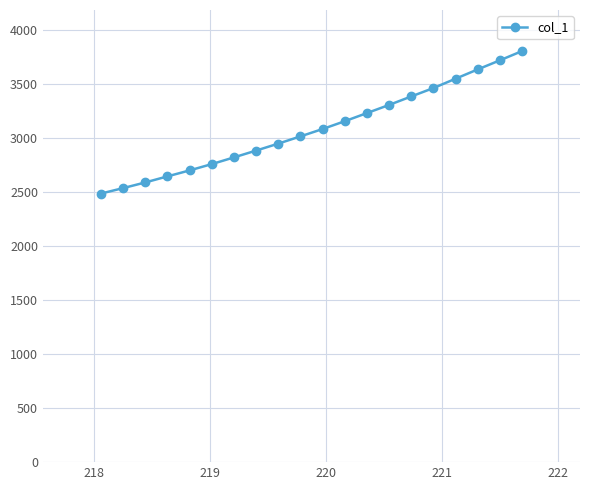

What is the greatest value displayed?

3807.2